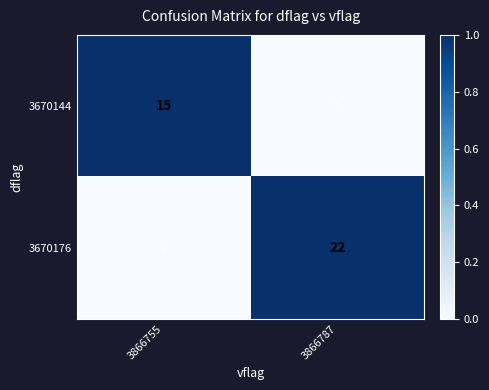

The 3670176 series shows 37 at 3866787. True or false?

False